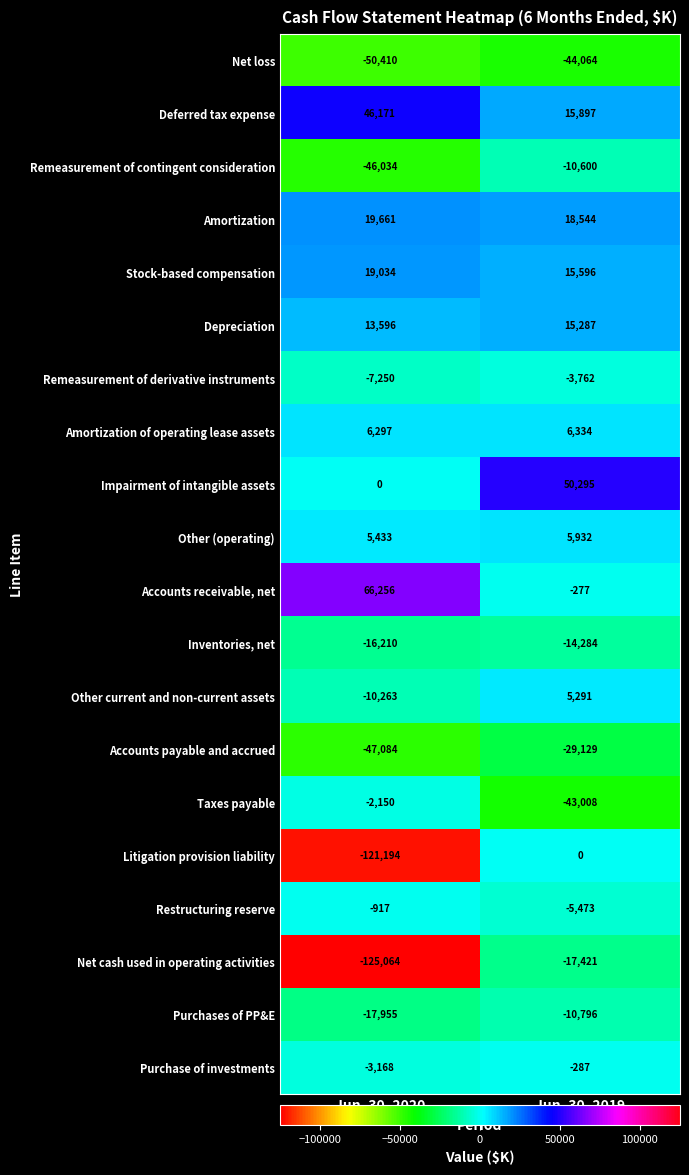

Count the number of categories in the chart.

2